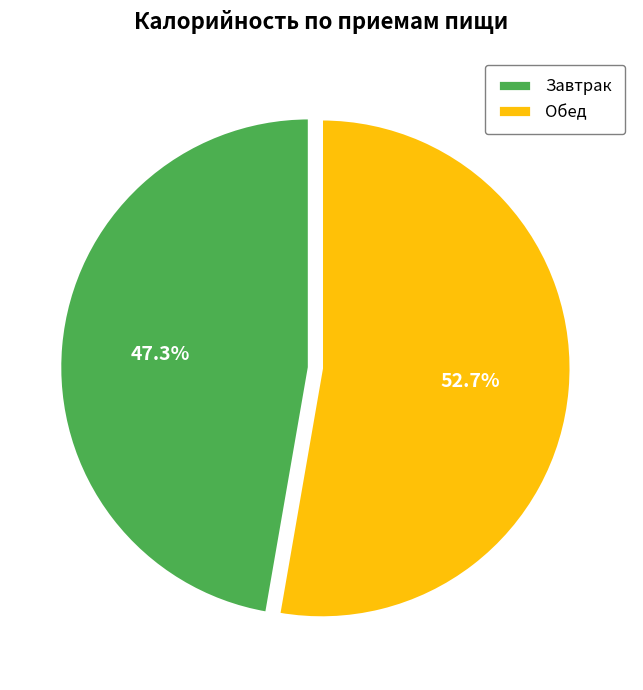

Rank the categories by value from highest to lowest.

Обед, Завтрак